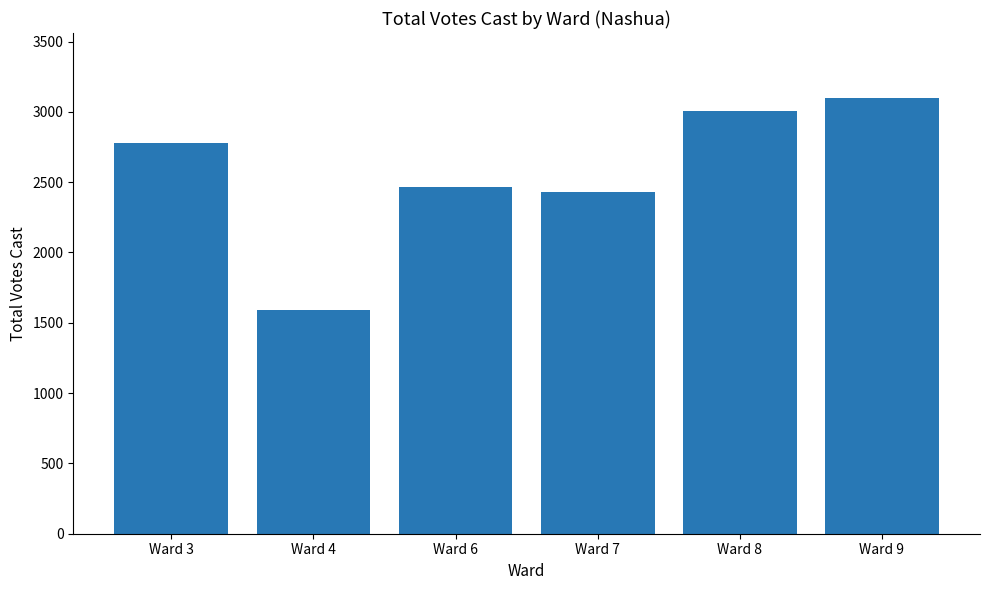

Reading left to right, what are all the values shown in this chart?

Ward 3=2779	Ward 4=1589	Ward 6=2468	Ward 7=2428	Ward 8=3004	Ward 9=3096